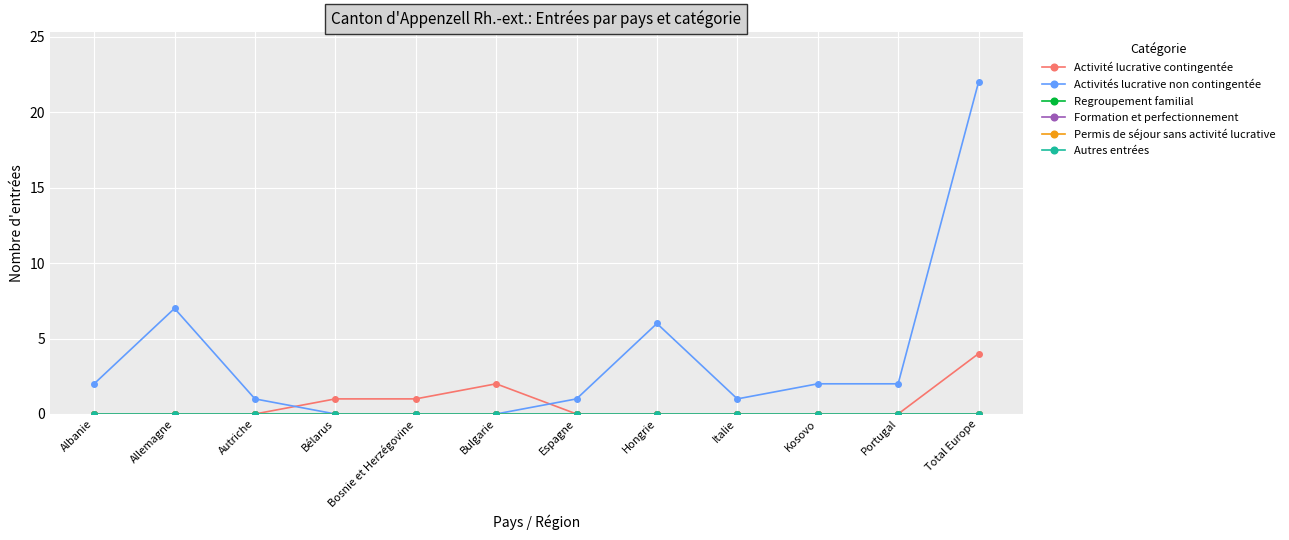

Rank the categories by Activité lucrative contingentée value from lowest to highest.

Albanie, Allemagne, Autriche, Espagne, Hongrie, Italie, Kosovo, Portugal, Bélarus, Bosnie et Herzégovine, Bulgarie, Total Europe